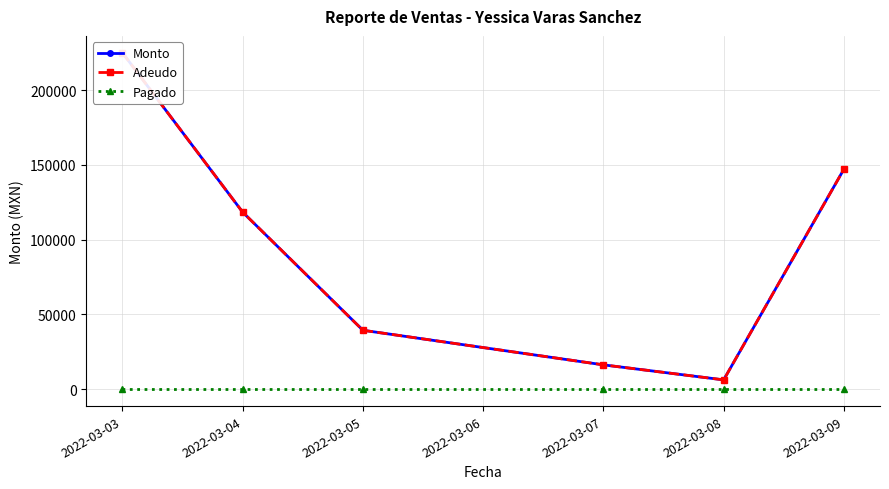

What is the total value across all series at 2022-03-04?

236810.0